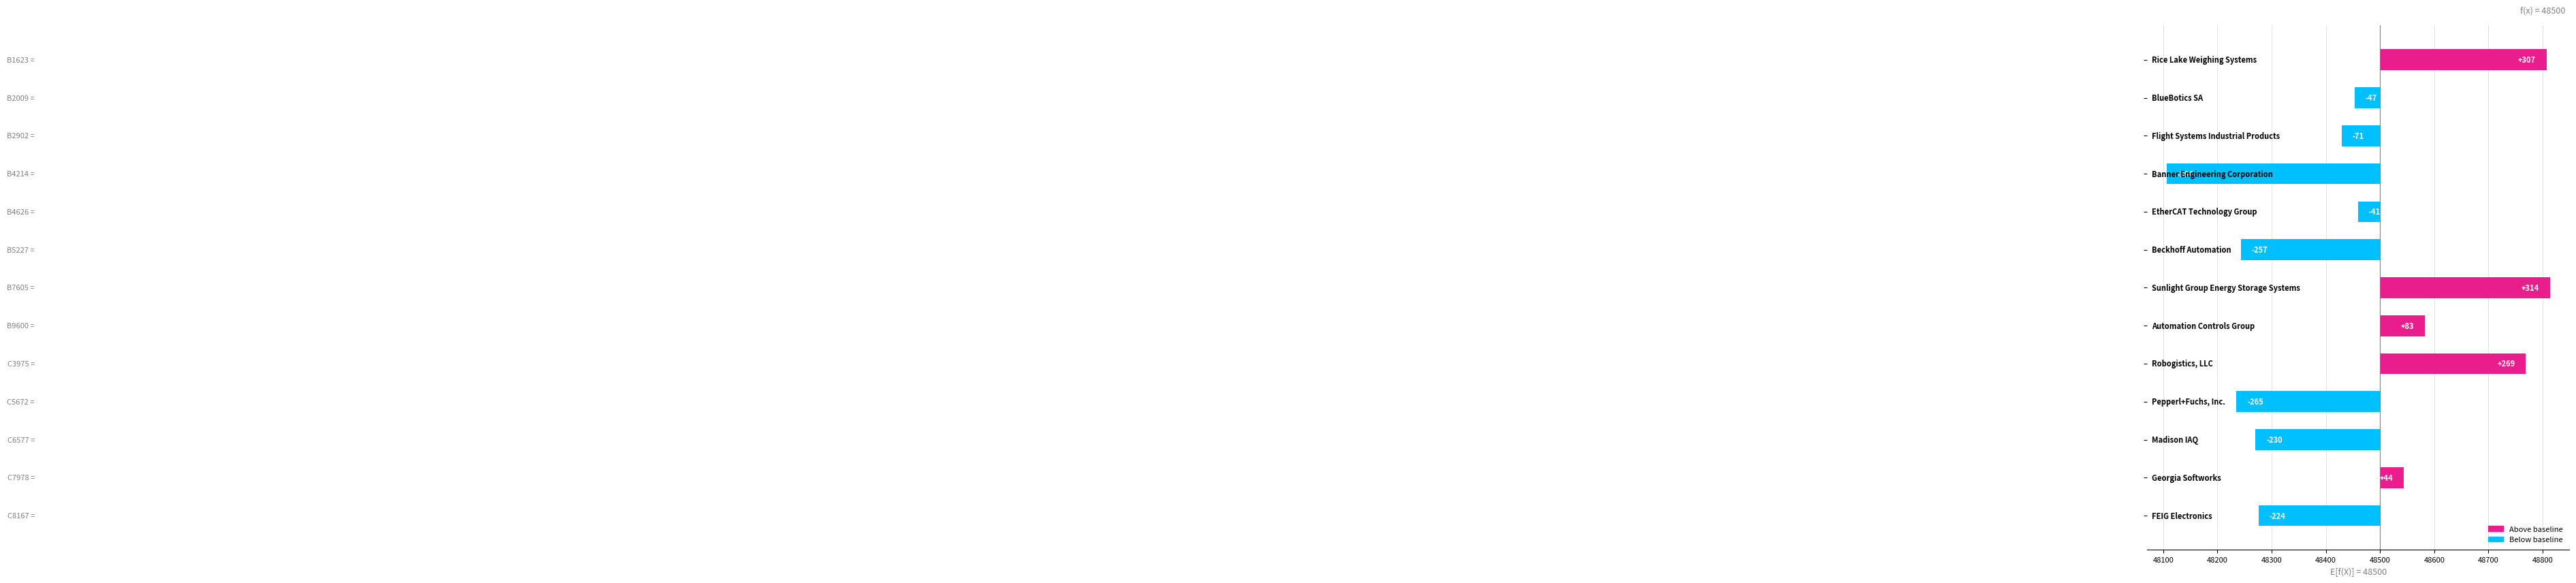

At which category does the chart reach its peak across all series?

Sunlight Group Energy Storage Systems